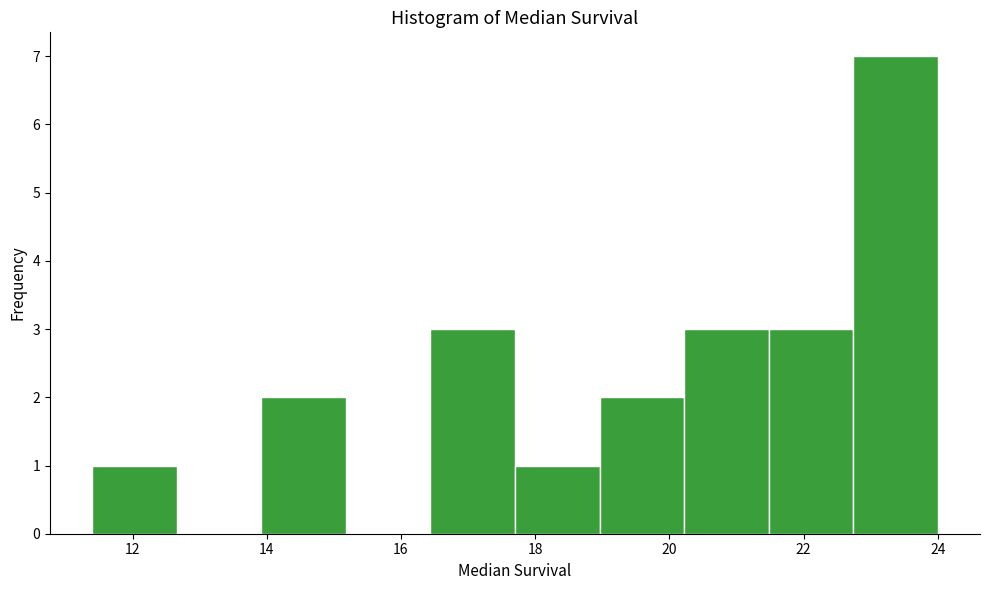

Reading left to right, list every bar in this chart as the range it spans on the x-axis followed by its height. Neither the bar edges nor the heights are printed on the chart, so give them approximately, as read against the axes.

11.40 to 12.66: 1
12.66 to 13.92: 0
13.92 to 15.18: 2
15.18 to 16.44: 0
16.44 to 17.70: 3
17.70 to 18.96: 1
18.96 to 20.22: 2
20.22 to 21.48: 3
21.48 to 22.74: 3
22.74 to 24.00: 7